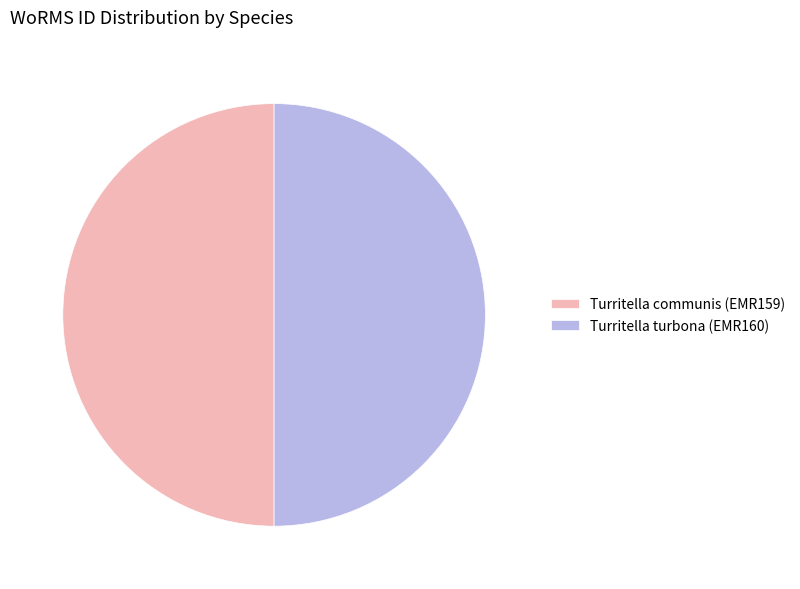

Is the sum of Turritella turbona (EMR160) and Turritella communis (EMR159) greater than half?

Yes